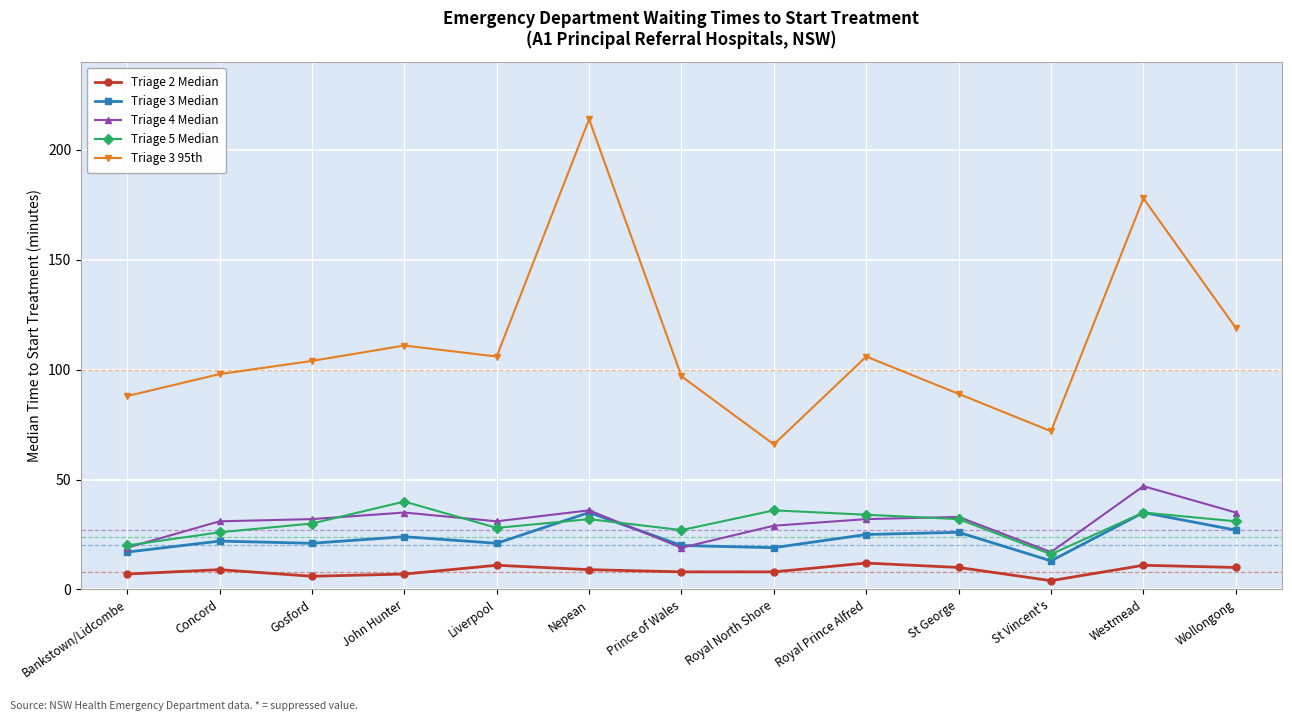

What position from the left is Nepean?

6